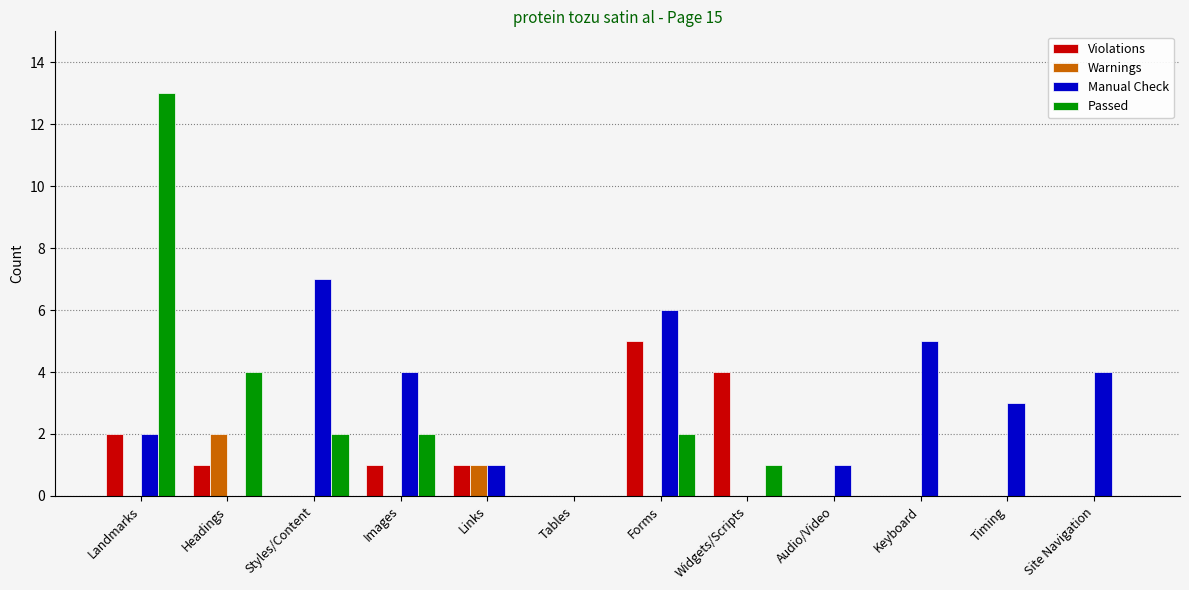

Reading right to left, list all the values displayed in this chart.

Violations: 0	0	0	0	4	5	0	1	1	0	1	2
Warnings: 0	0	0	0	0	0	0	1	0	0	2	0
Manual Check: 4	3	5	1	0	6	0	1	4	7	0	2
Passed: 0	0	0	0	1	2	0	0	2	2	4	13